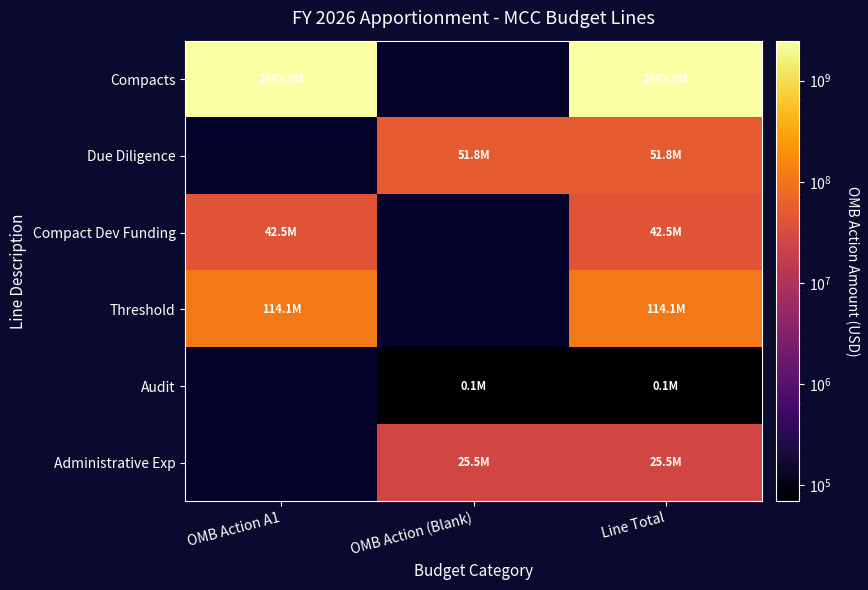

Rank the series by their maximum value, from highest to lowest.

Compacts, Threshold, Due Diligence, Compact Dev Funding, Administrative Exp, Audit